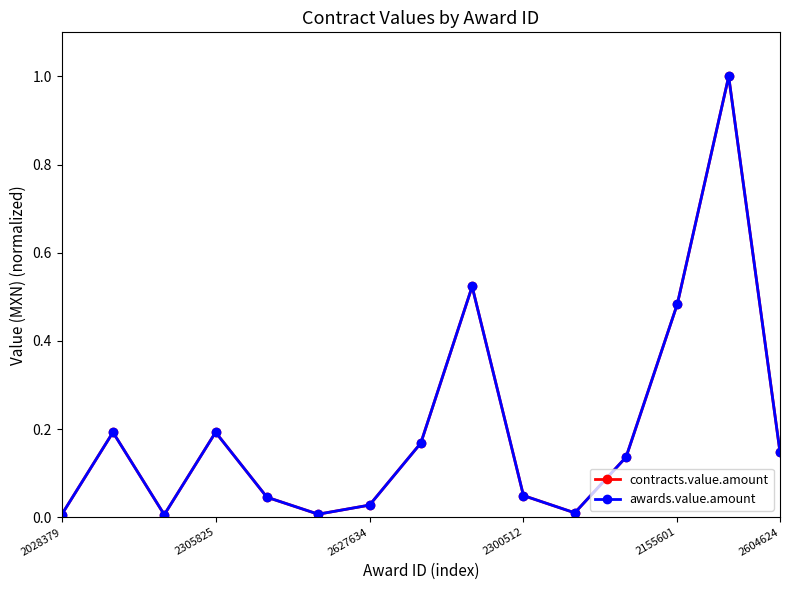

Reading left to right, what are all the values shown in this chart?

contracts.value.amount: 0.0	0.2	0.0	0.2	0.0	0.0	0.0	0.2	0.5	0.0	0.0	0.1	0.5	1.0	0.1
awards.value.amount: 0.0	0.2	0.0	0.2	0.0	0.0	0.0	0.2	0.5	0.0	0.0	0.1	0.5	1.0	0.1